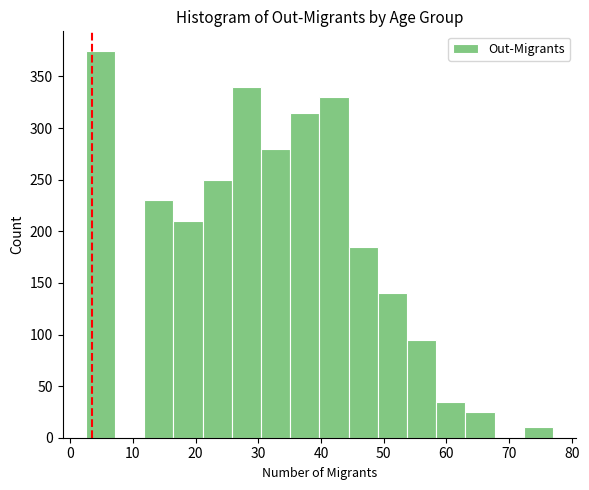

Over which range of the x-axis is the bar tallest?

3 to 7